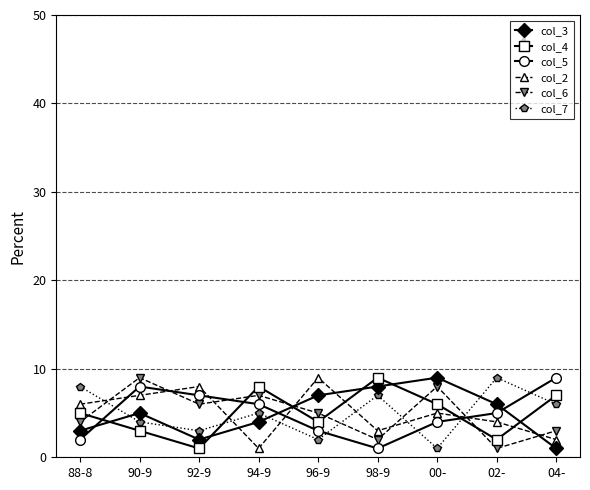

After their last crossing, which series has the higher values: col_7 or col_3?

col_7